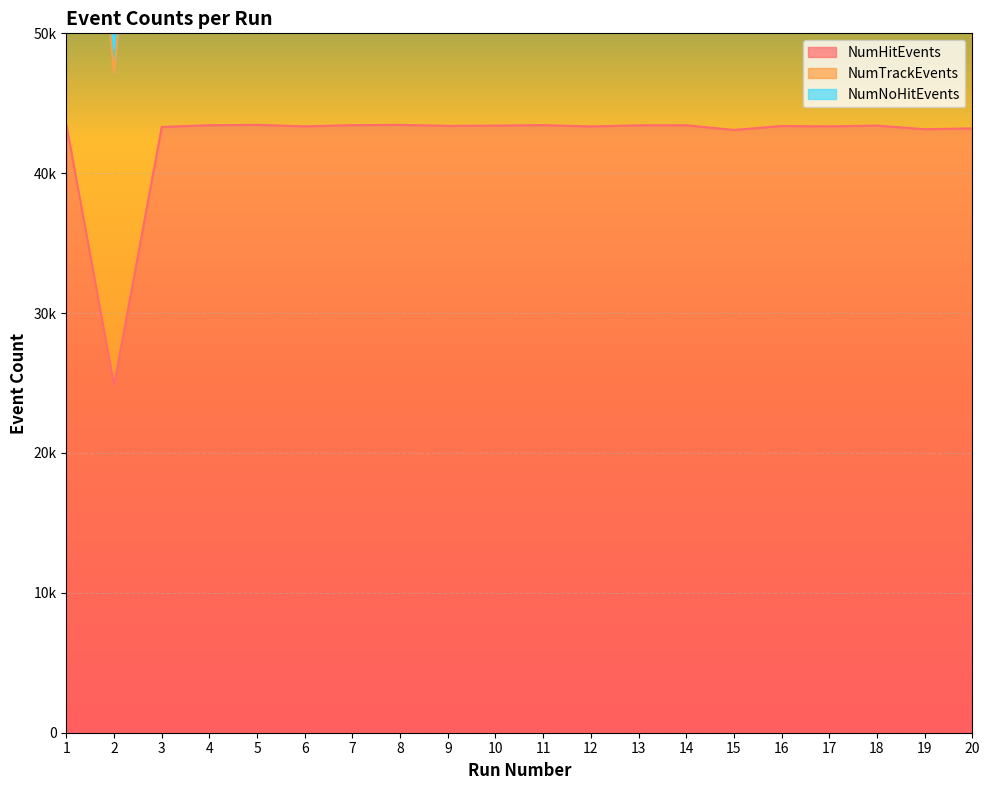

What is the value of the NumHitEvents point at the 6th from the left?

43352